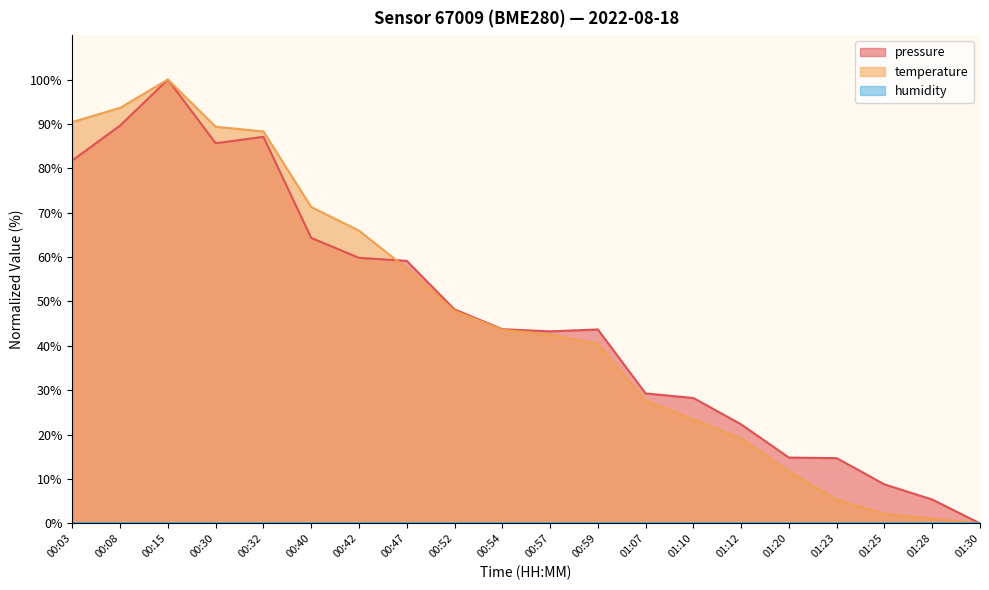

How many distinct data groups are displayed?

3